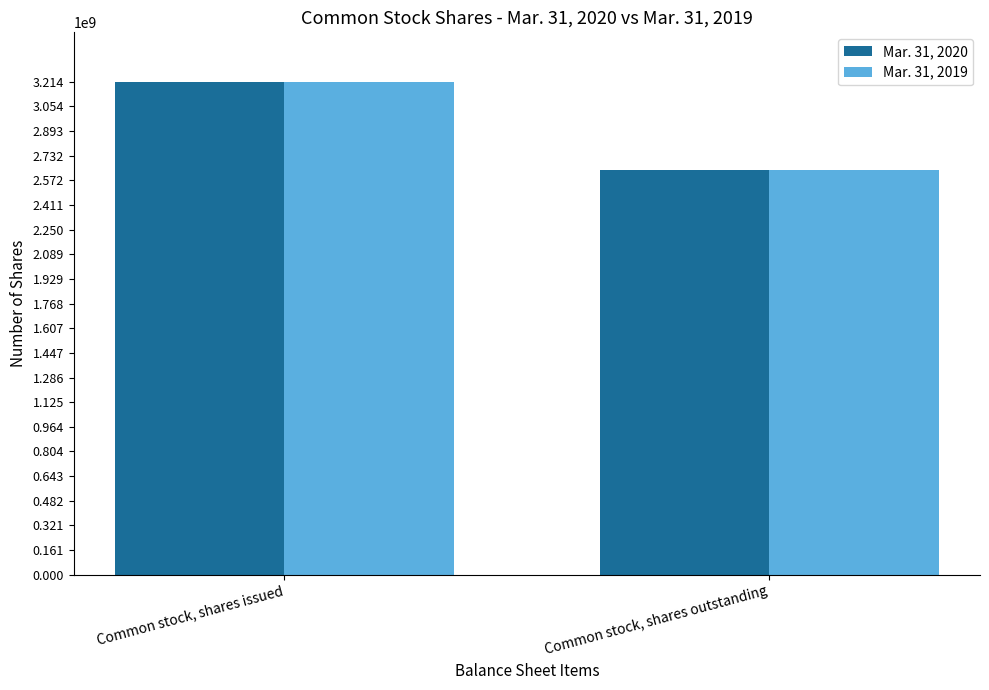

Is it true that Mar. 31, 2019 equals 3214490408 at Common stock, shares issued?

True